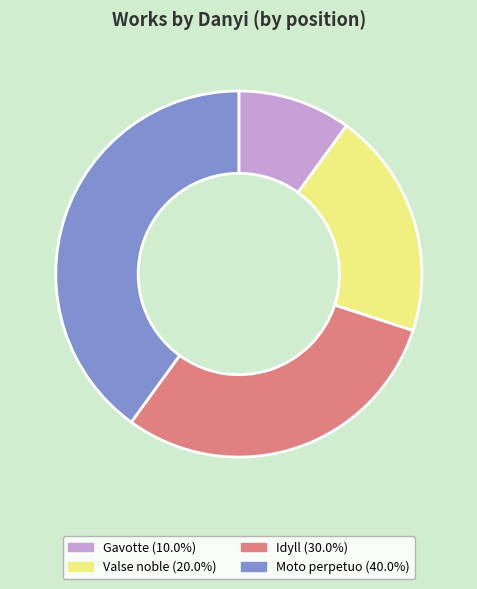

Is the sum of Valse noble and Gavotte greater than half?

No